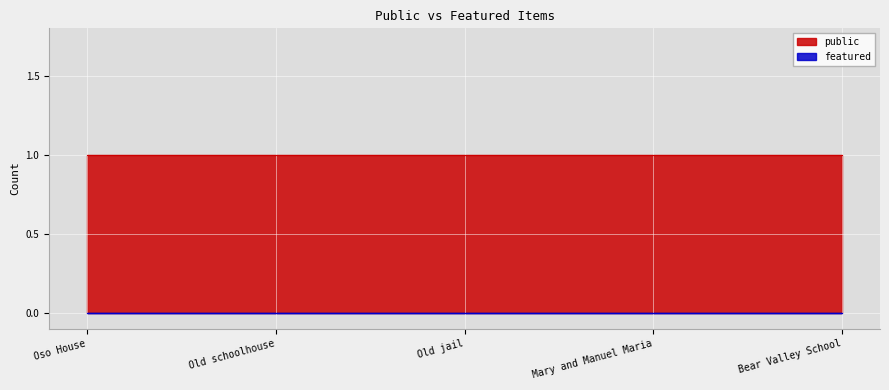

What is the highest value of the public series?

1